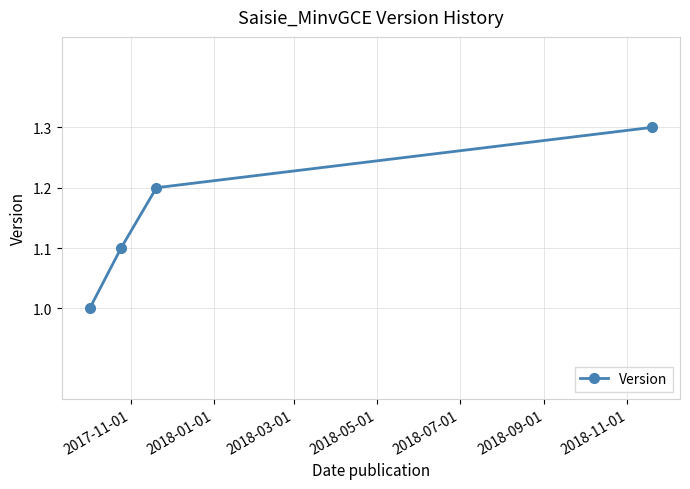

What is the smallest value displayed?

1.0